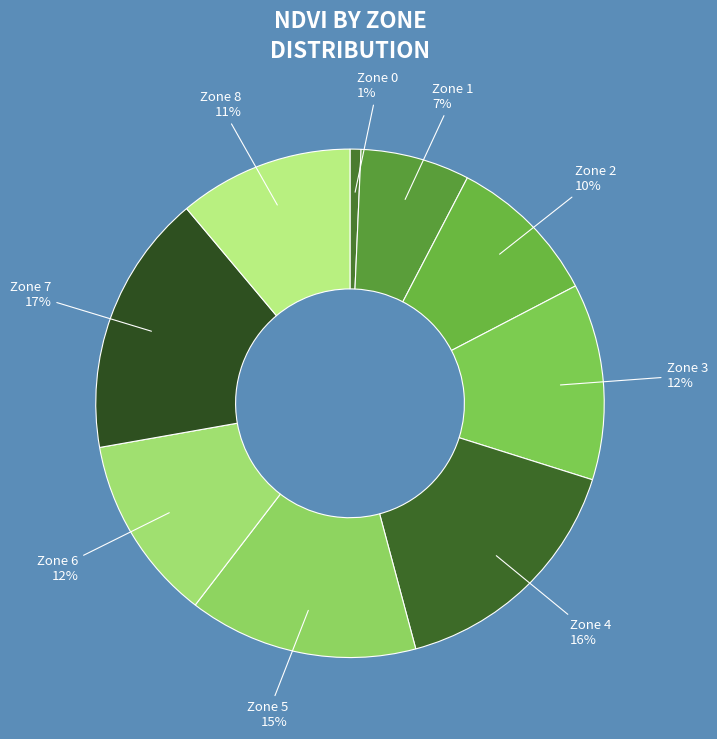

What percentage is the Zone 8 slice, to the nearest percent?

11%